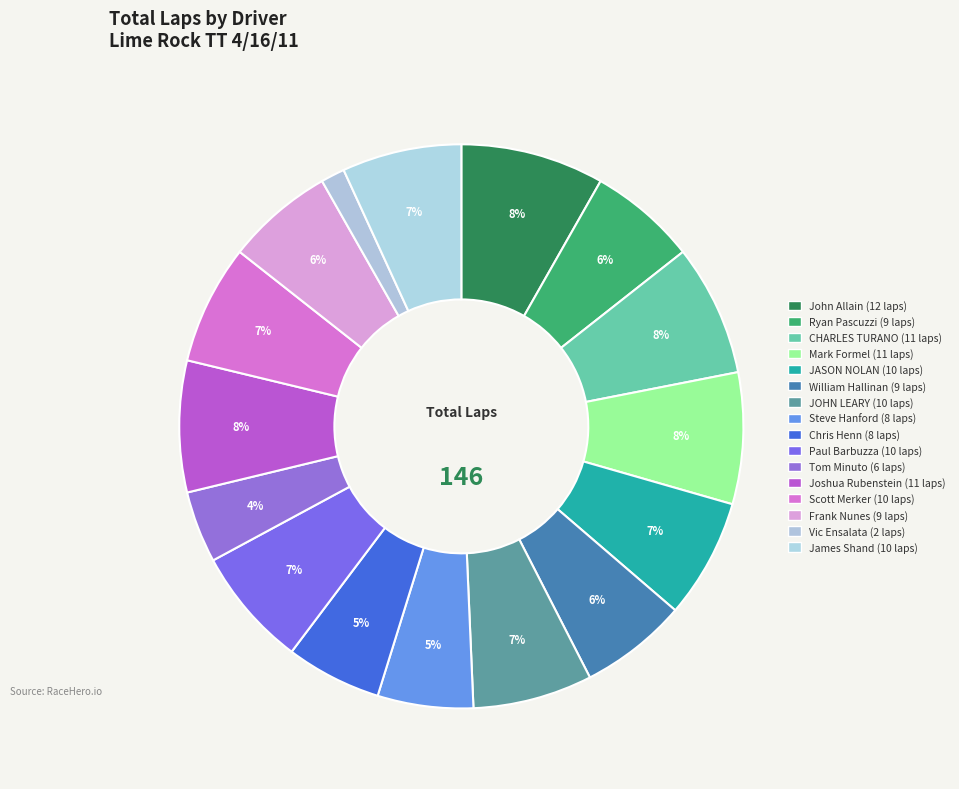

To the nearest percent, what portion does James Shand represent?

7%